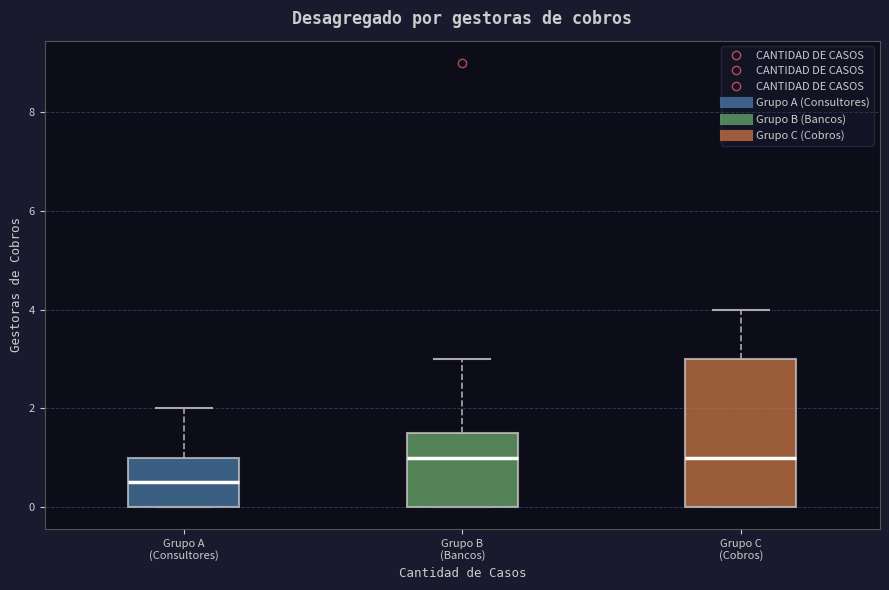

Which box is the tallest, from its lower edge to its upper edge?

Grupo C (Cobros)